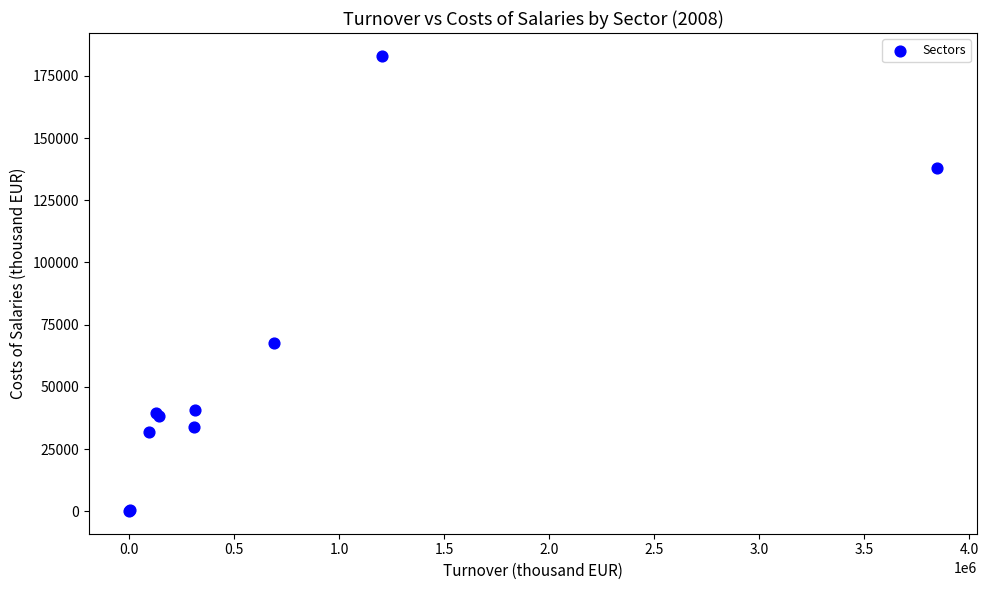

What Y value in the scatter plot is closest to 91609?

67725